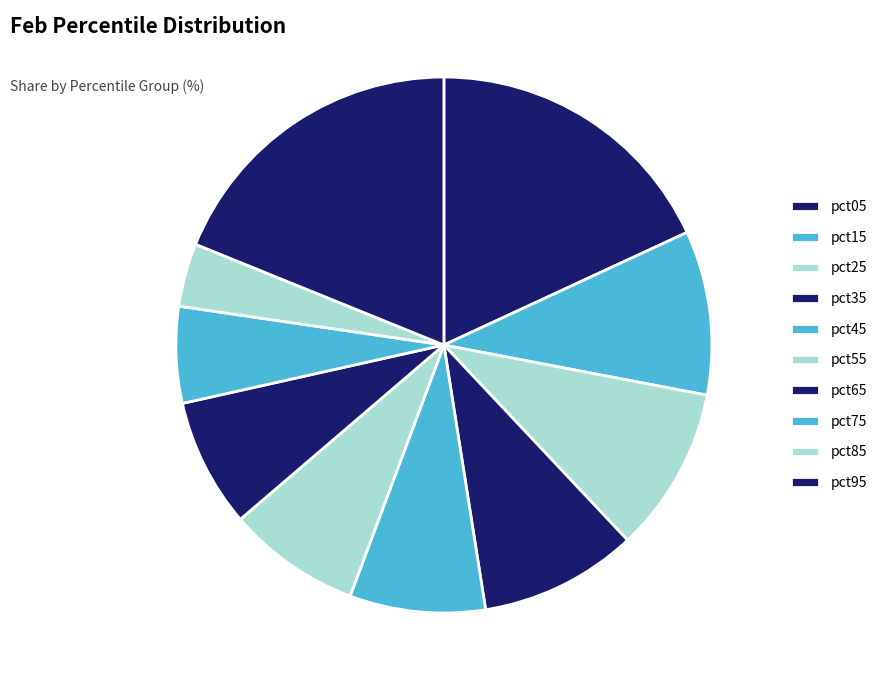

What is the largest slice in the pie chart?

pct95